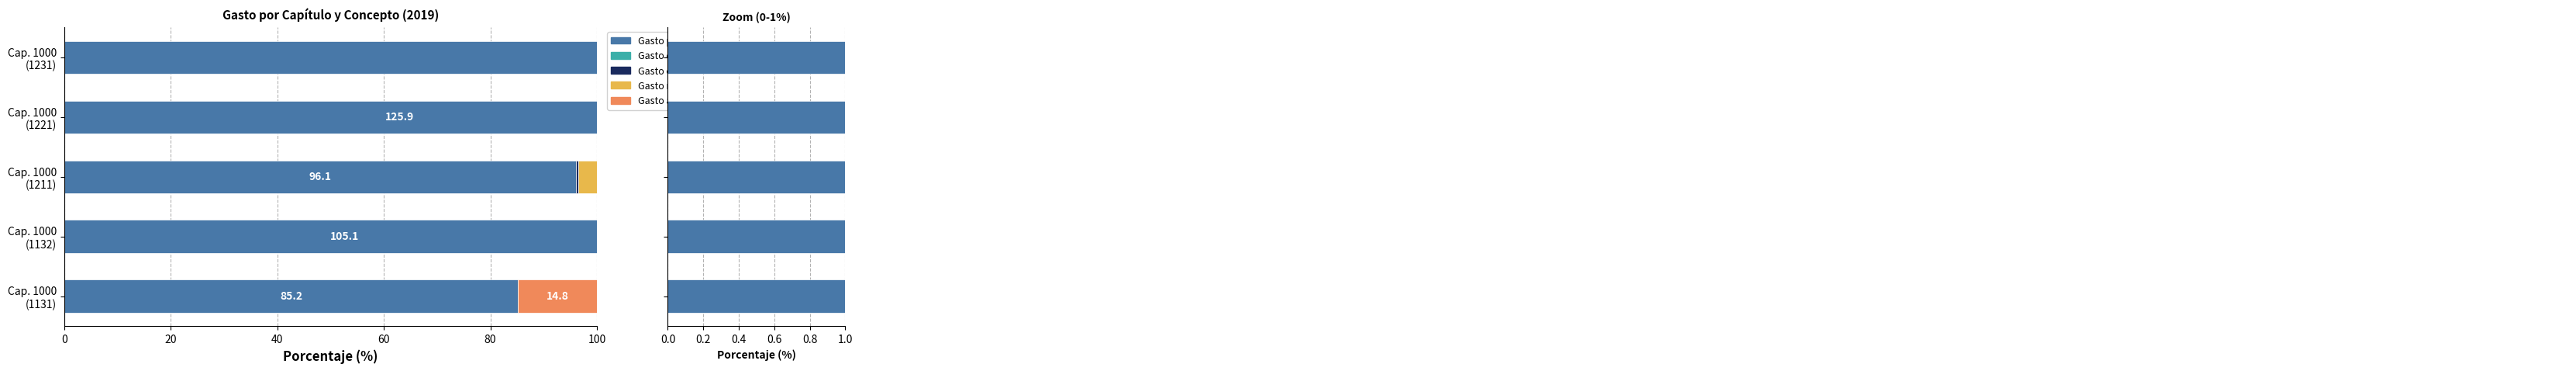

What is the greatest value displayed?

236.6